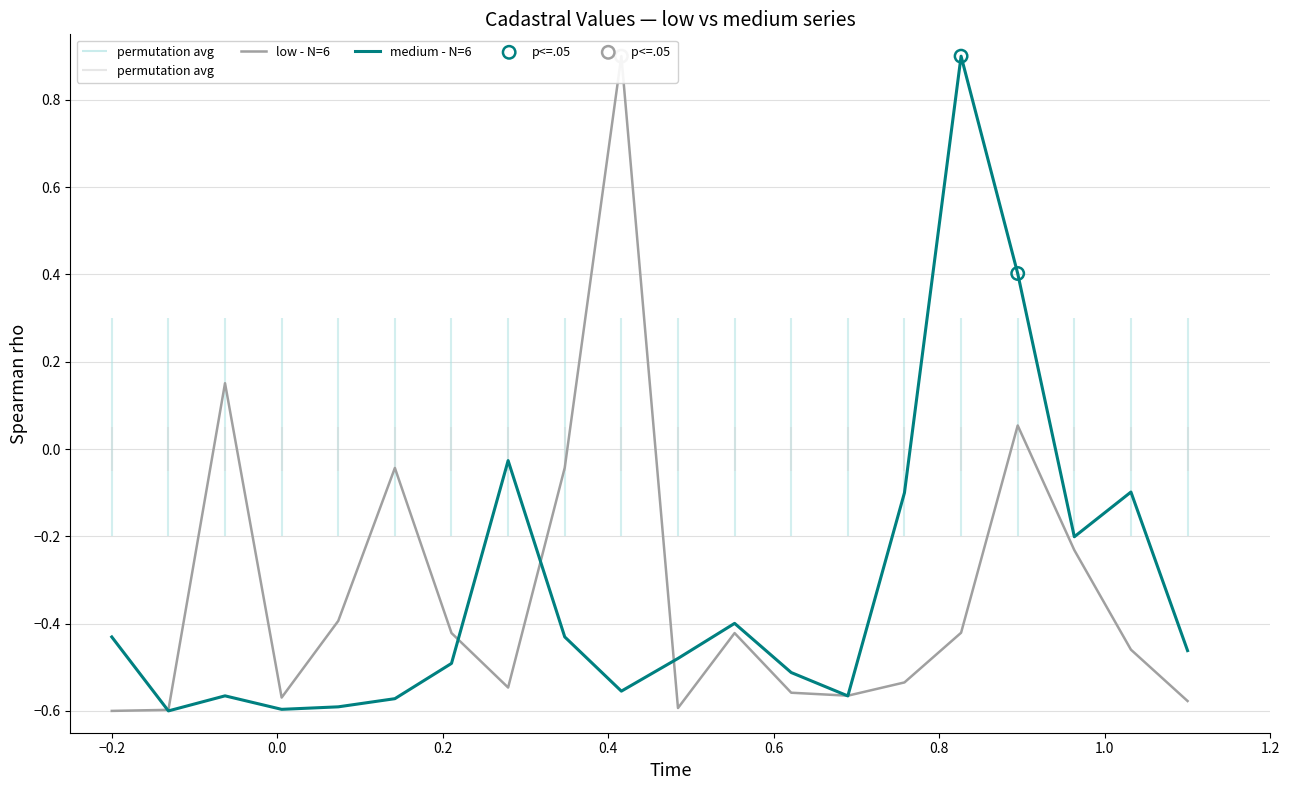

What is the total value across all series at 5?

-1.0